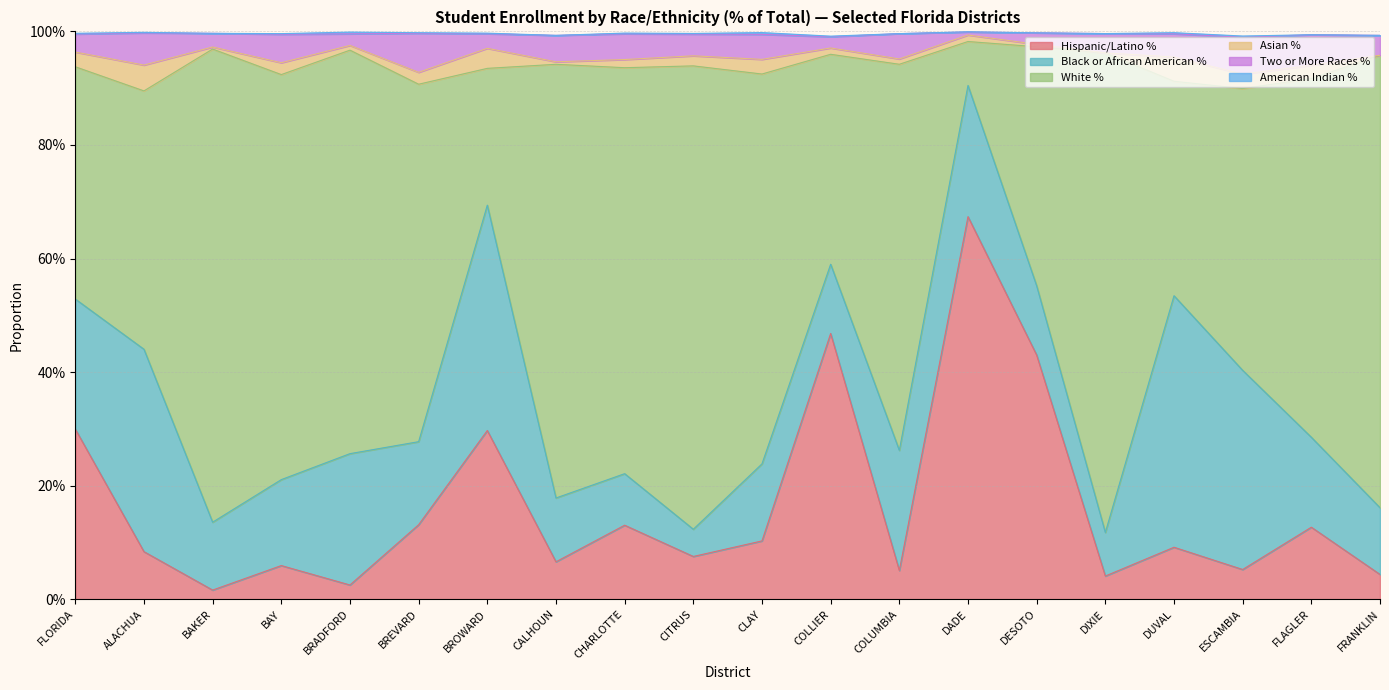

How many interior local valleys does the Hispanic/Latino % series have?

7